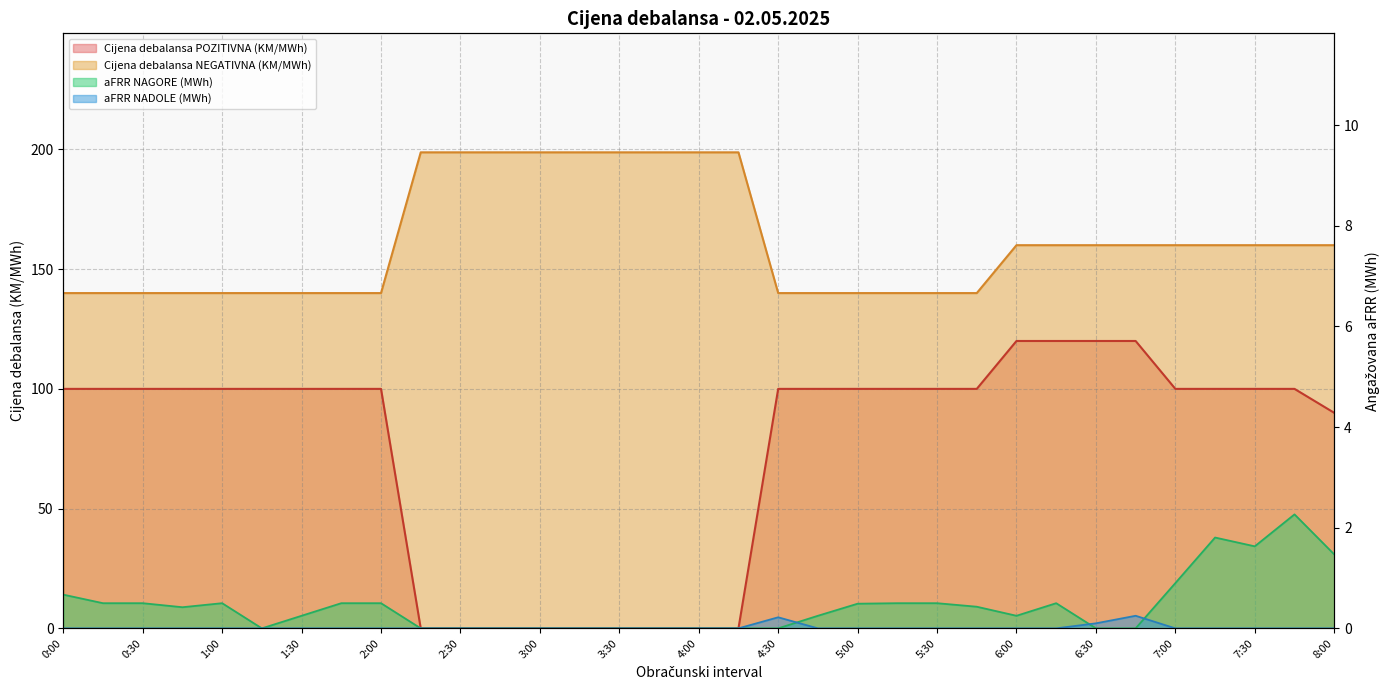

List the labels in order of aFRR NAGORE (MWh) value, smallest first.

1:15, 2:15, 2:30, 2:45, 3:00, 3:15, 3:30, 3:45, 4:00, 4:15, 4:30, 6:30, 6:45, 1:30, 4:45, 6:00, 0:45, 5:45, 5:00, 0:15, 0:30, 1:00, 1:45, 2:00, 5:15, 5:30, 6:15, 0:00, 7:00, 8:00, 7:30, 7:15, 7:45